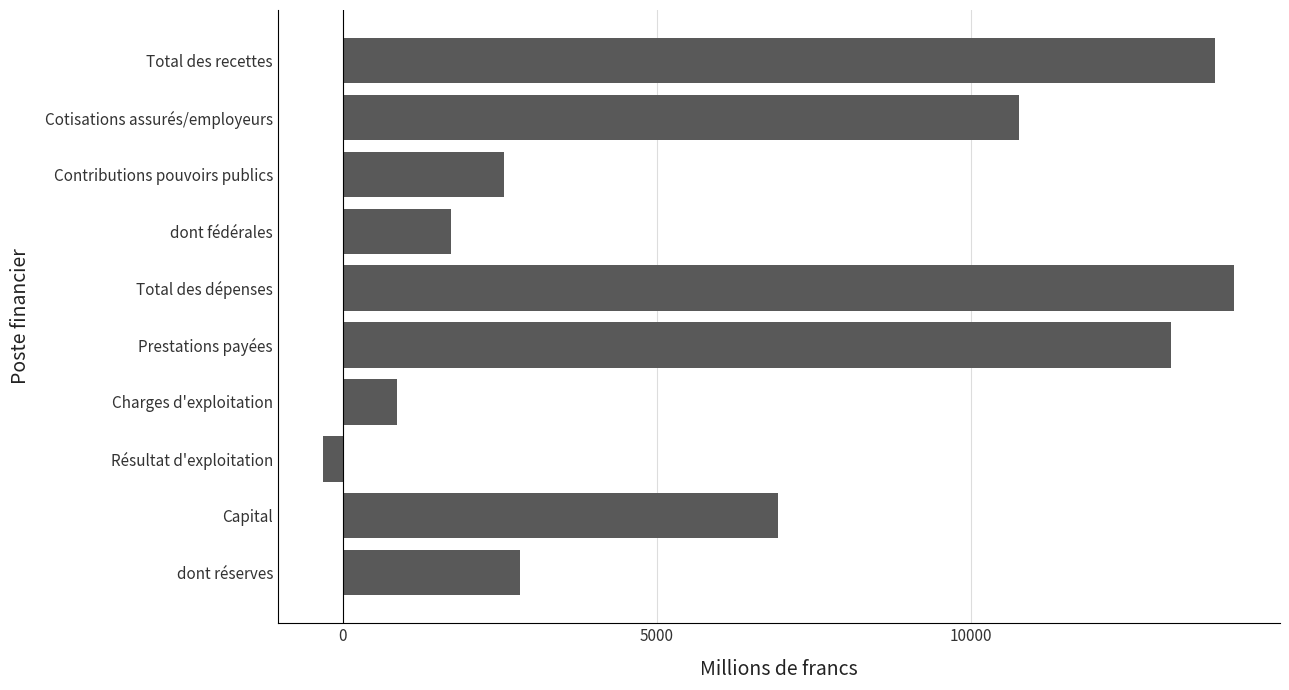

What is the label of the 10th bar from the top?

dont réserves